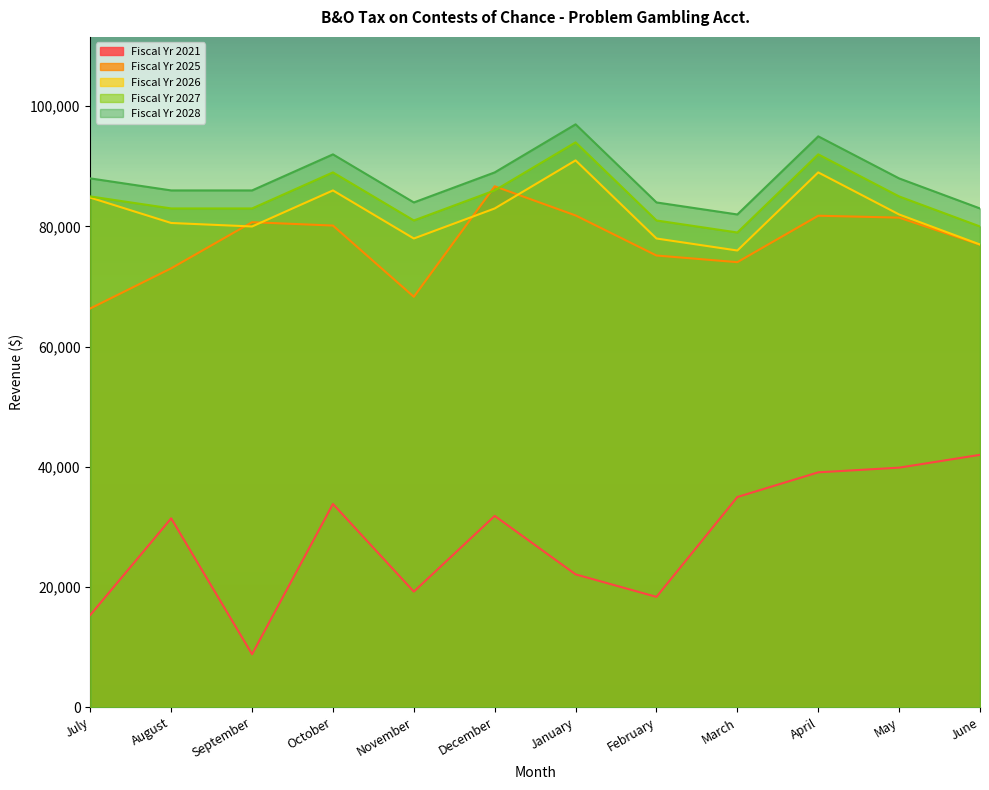

True or false: Fiscal Yr 2026 has a value of 113600 at November.

False